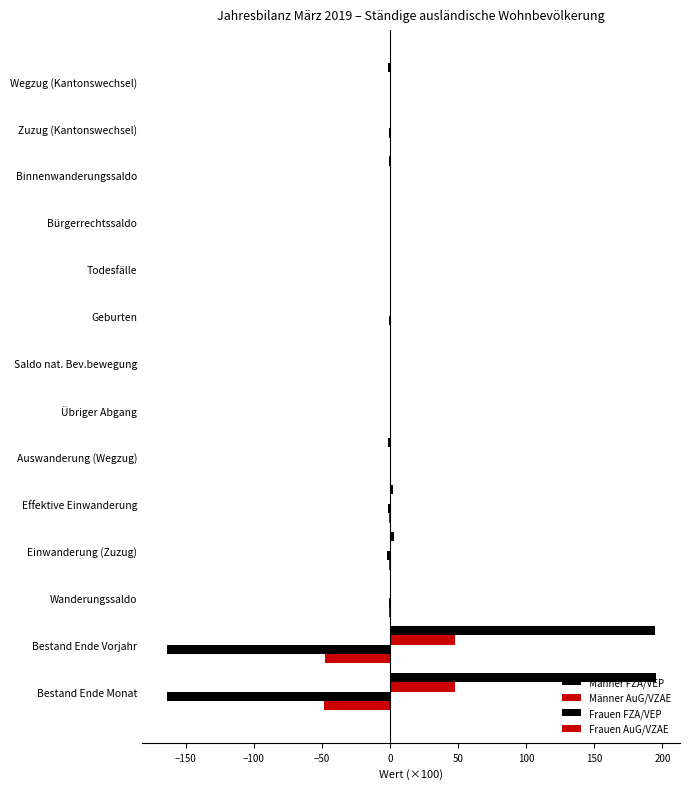

How many distinct data groups are displayed?

4